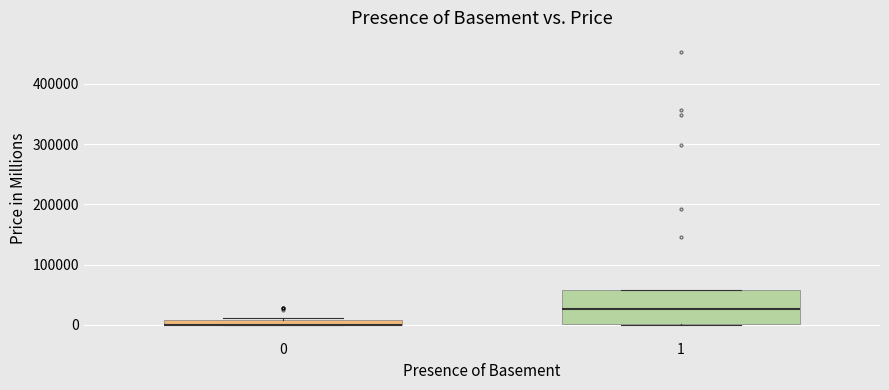

Which box is the tallest, from its lower edge to its upper edge?

1